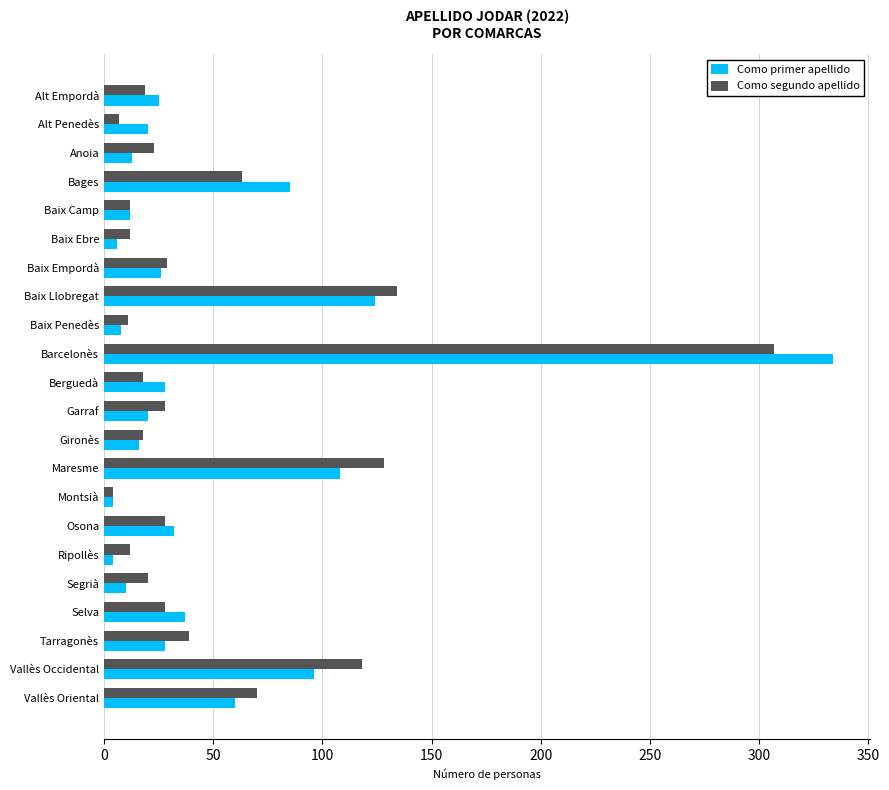

What is the difference between the second highest and second lowest values in the Como segundo apellido series?

127